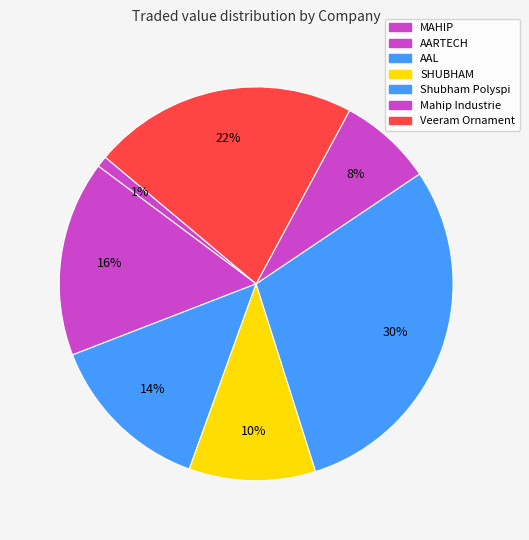

Which slice is the largest?

AAL